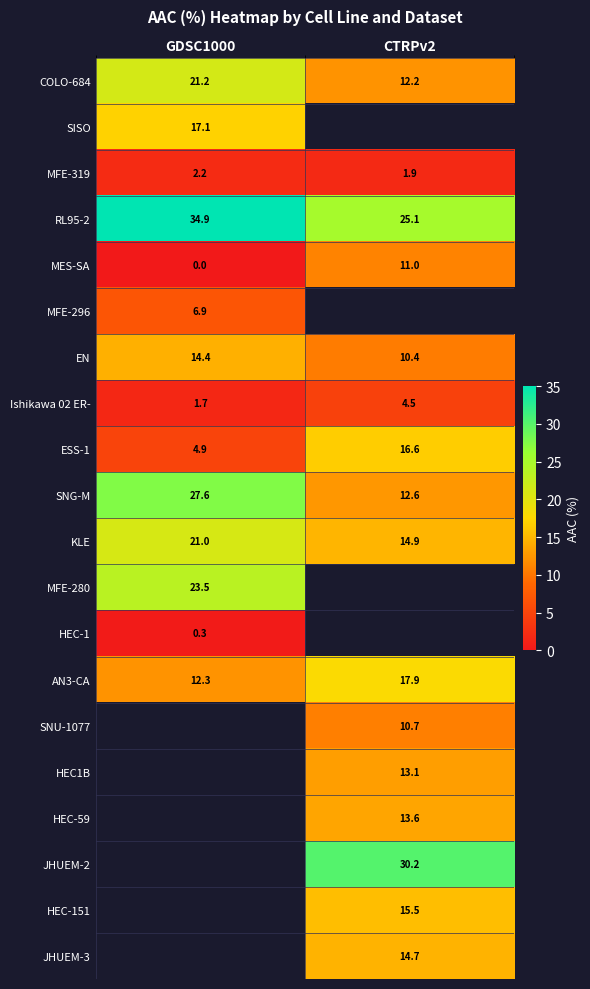

Count the MFE-319 values in the range 1 to 2.

1